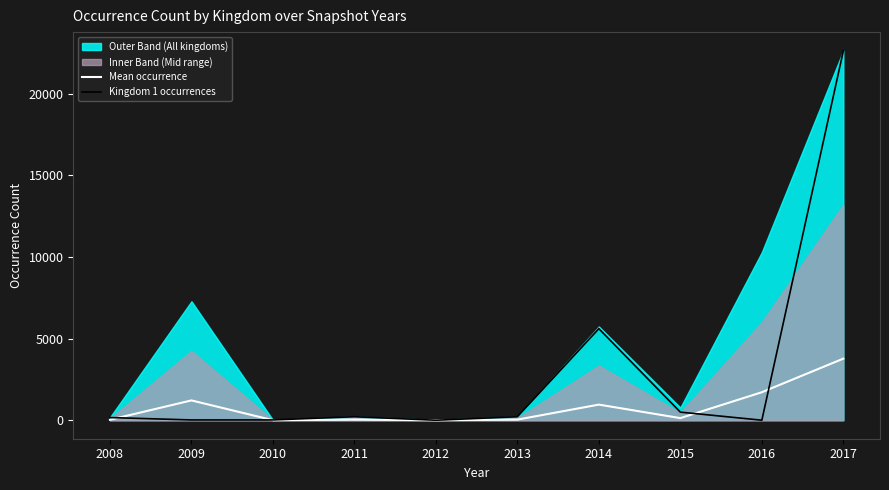

Read the Mean occurrence value at 2012.

2.8